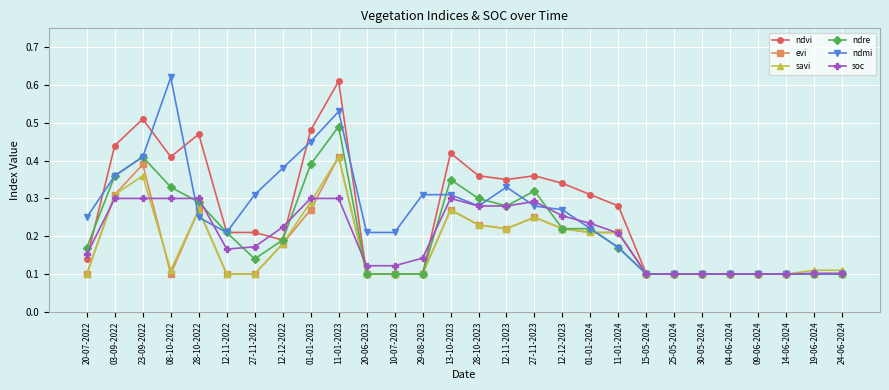

What position from the left is 14-06-2024?

26